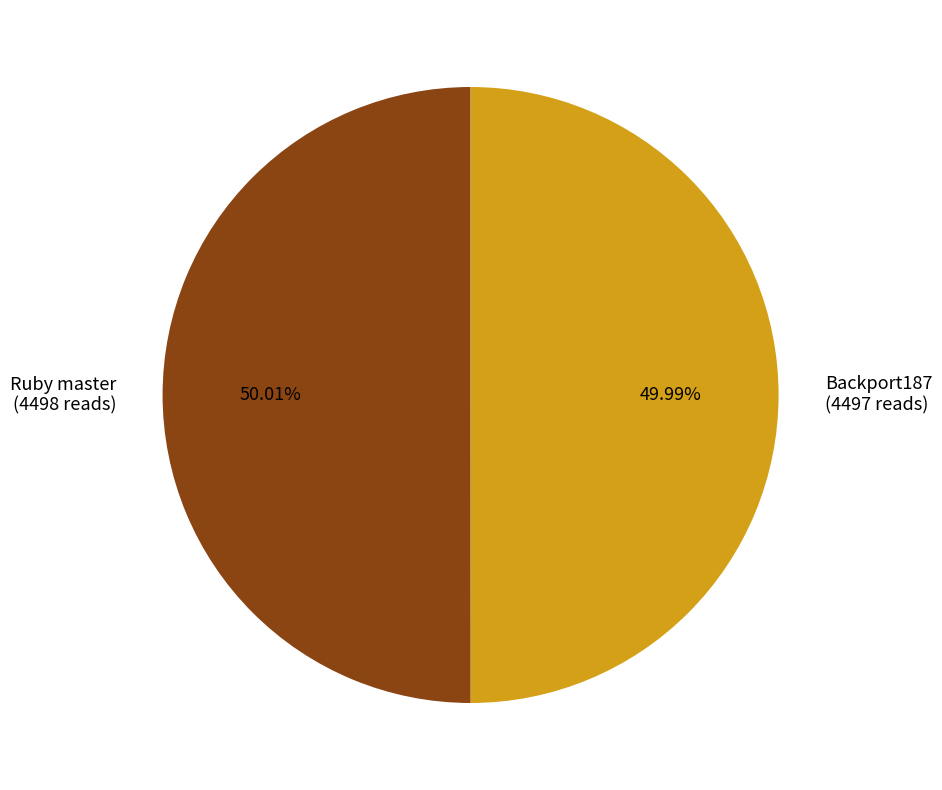

What percentage is the Backport187 slice, to the nearest percent?

50%